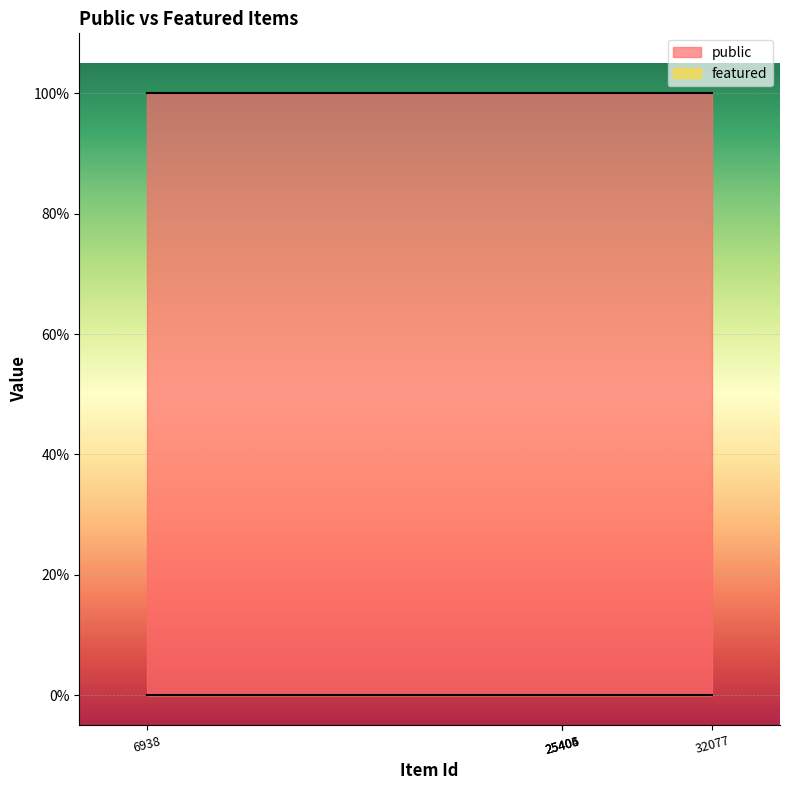

At 6938, list the series in order from largest to smallest.

public, featured